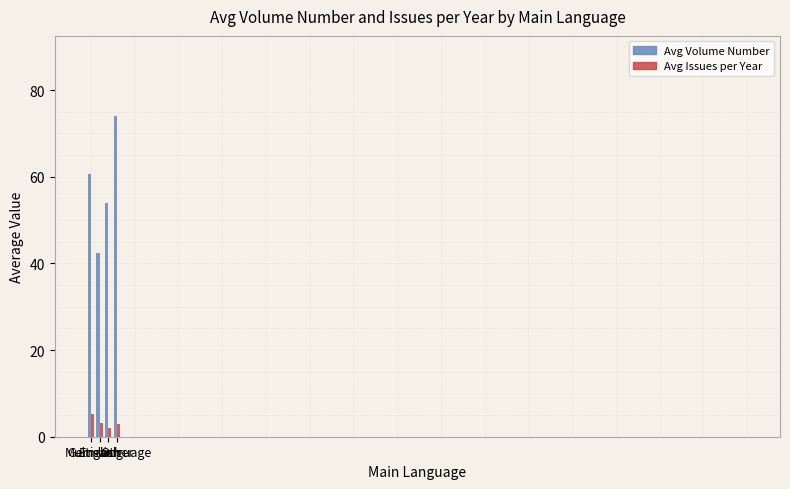

What are all the series names shown in the legend?

Avg Volume Number, Avg Issues per Year